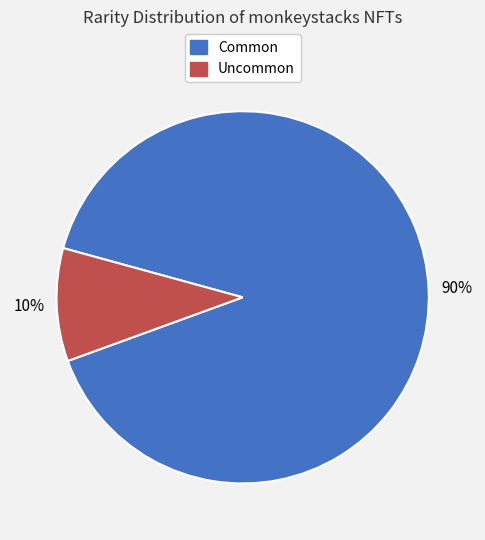

What is the majority slice?

Common